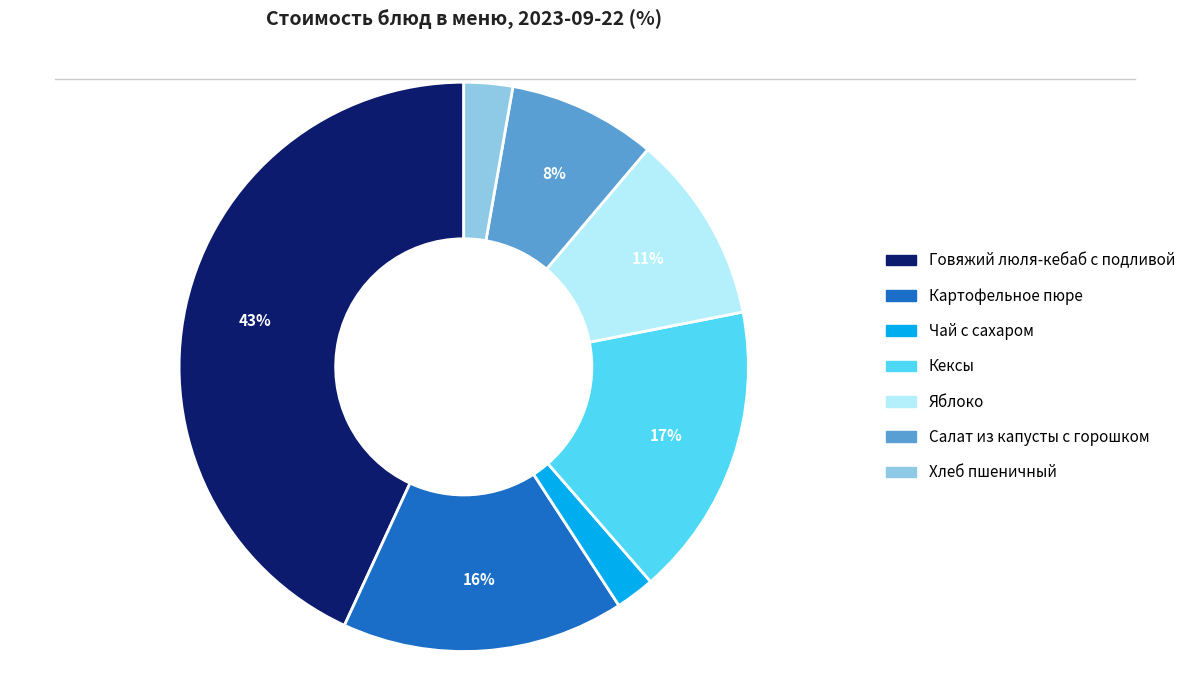

To the nearest percent, what is the average slice percentage?

14%